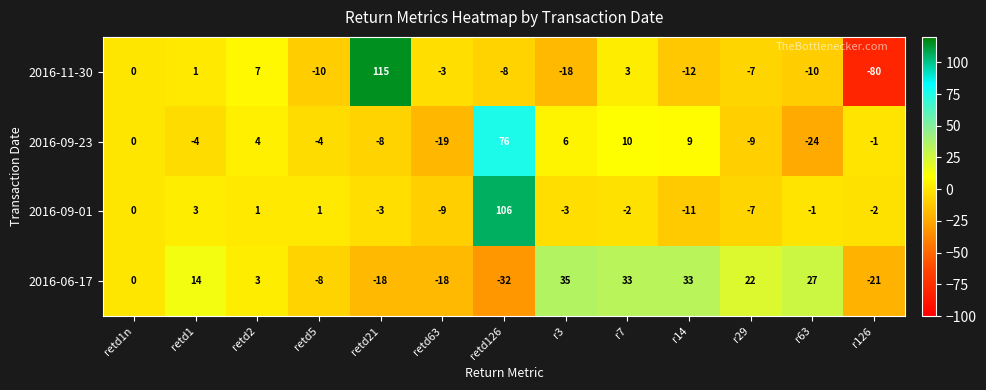

Which series has the widest spread of values?

2016-11-30